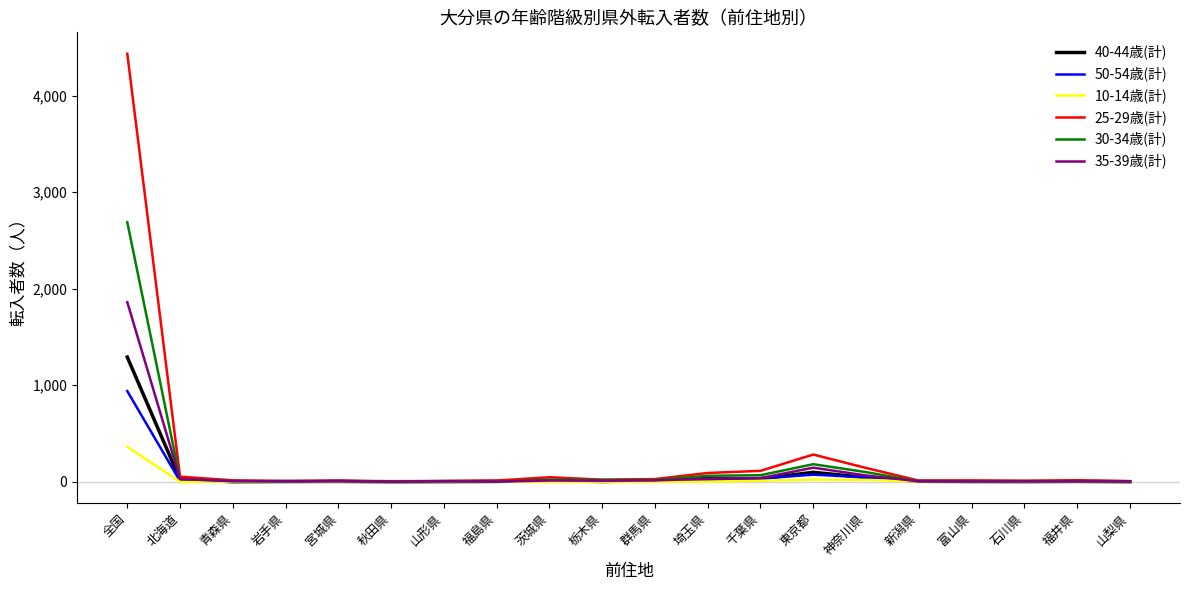

Is the value of 40-44歳(計) at 北海道 greater than the value of 35-39歳(計) at 神奈川県?

No